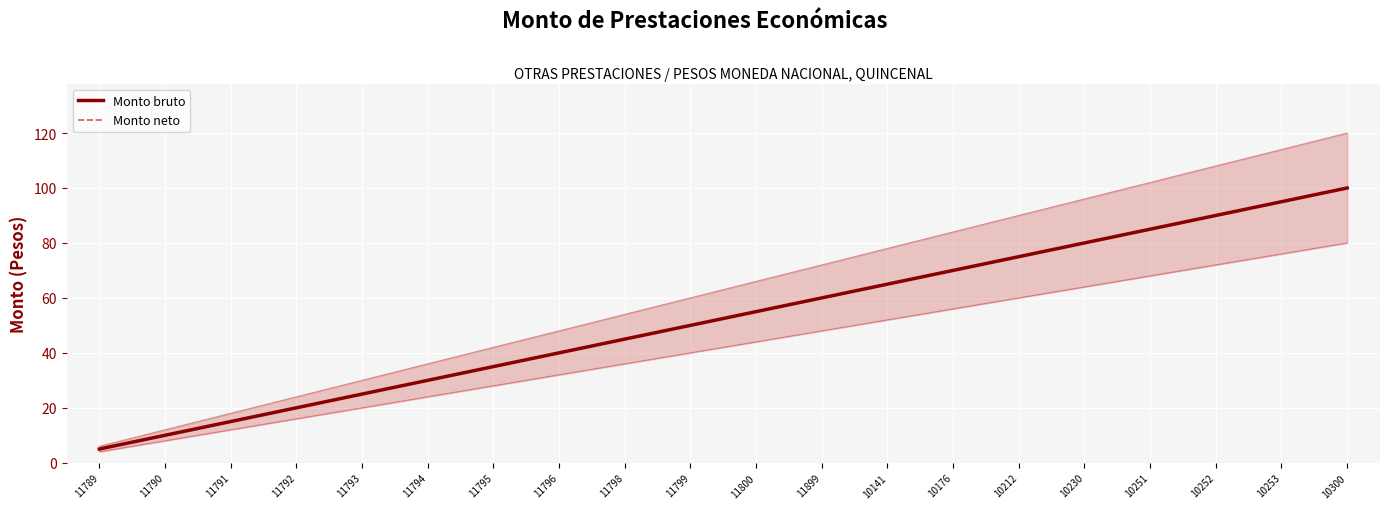

What is the difference between the Monto neto values at 10253 and 11789?

90.0